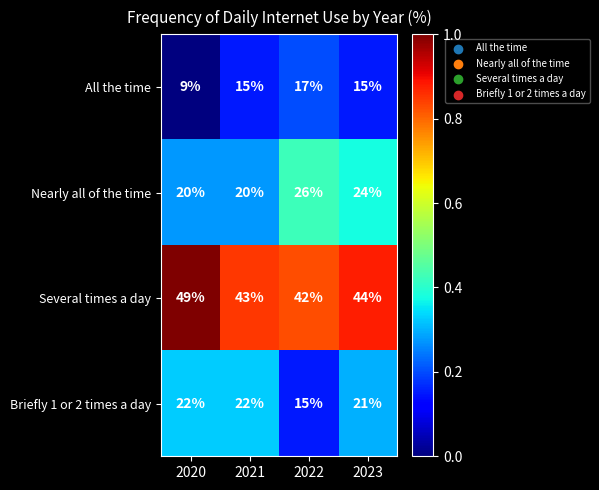

The All the time series shows 15 at 2023. True or false?

True